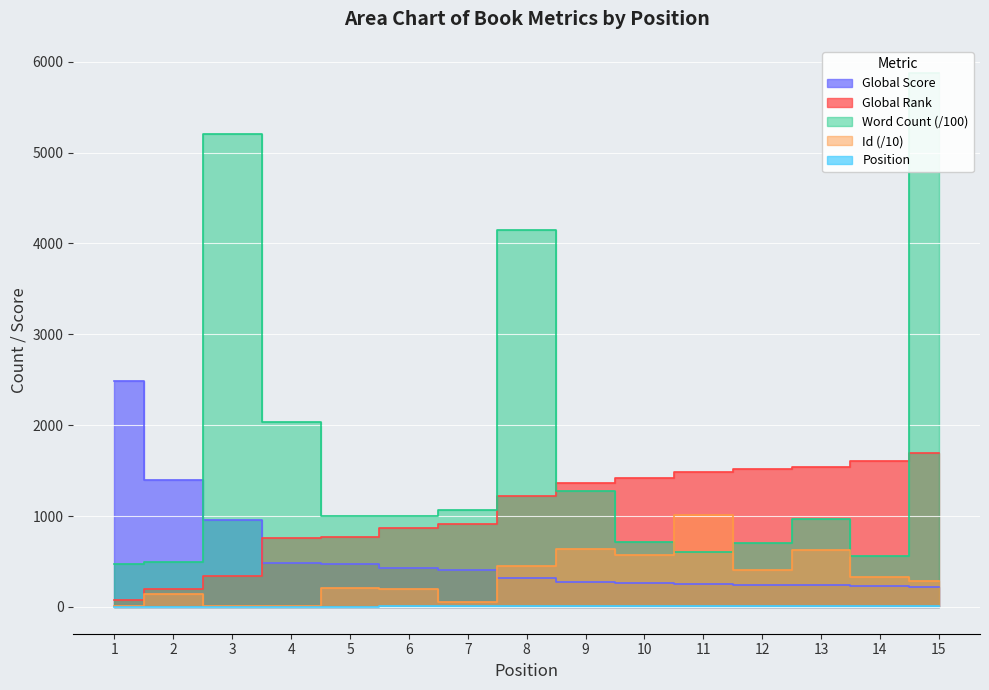

What is the minimum value shown in the chart?

1.0